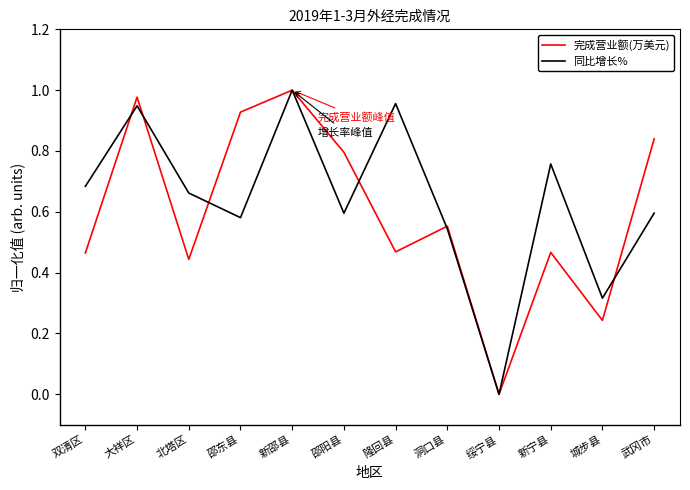

What position from the right is 隆回县?

6